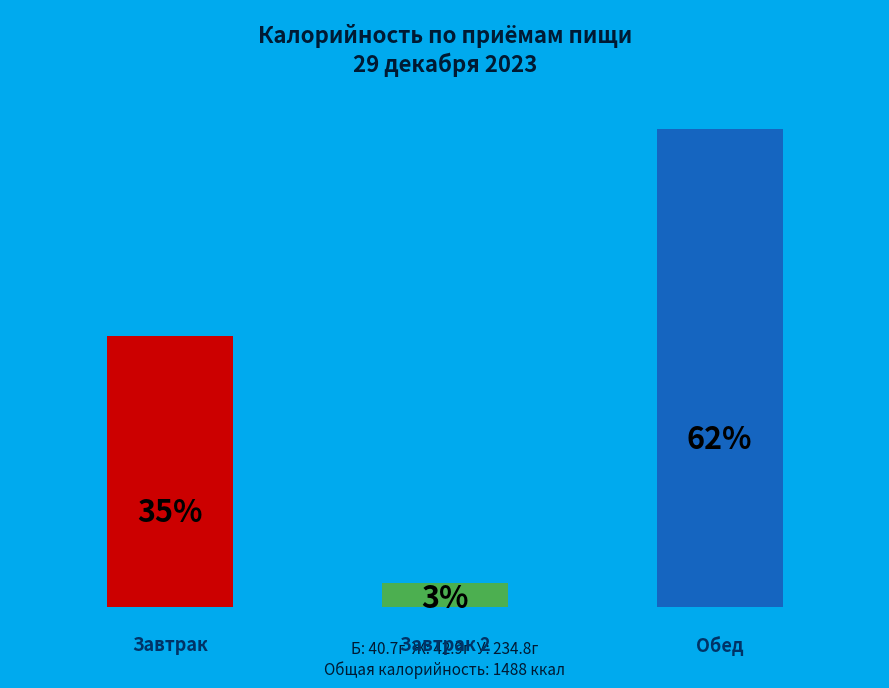

Are the bars horizontal?

No